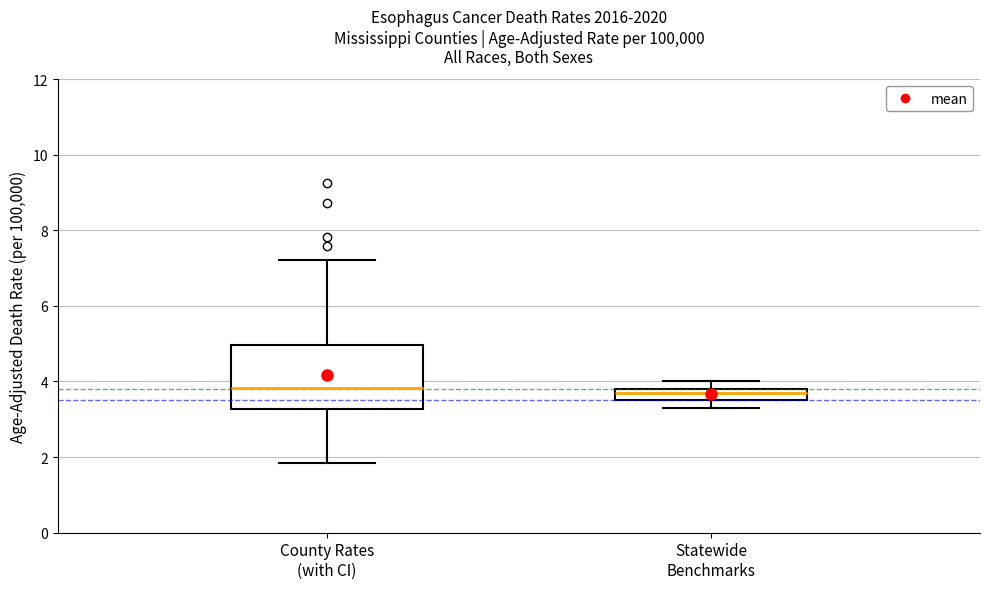

Comparing the boxes themselves (not the whiskers), which one is the tallest?

County Rates (with CI)